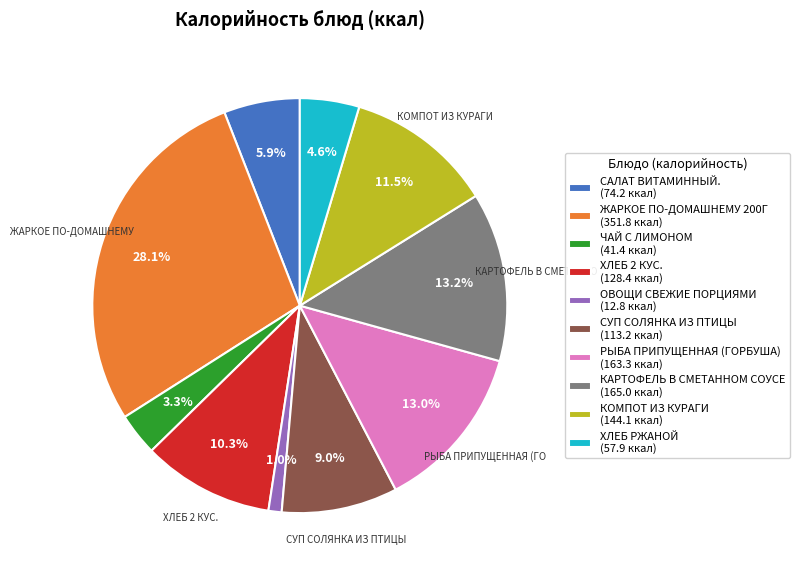

Which category has the smallest portion of the pie?

ОВОЩИ СВЕЖИЕ ПОРЦИЯМИ (12.8 ккал)